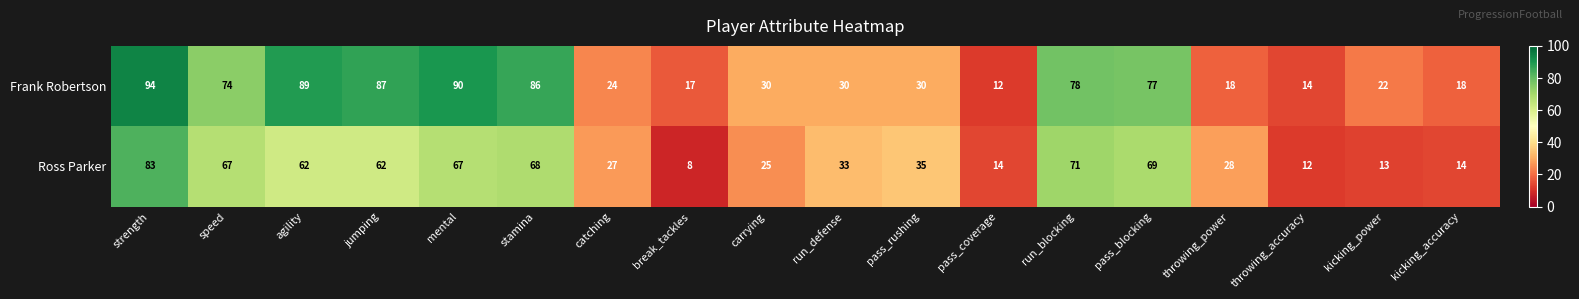

What is the total value across all series at kicking_accuracy?

32